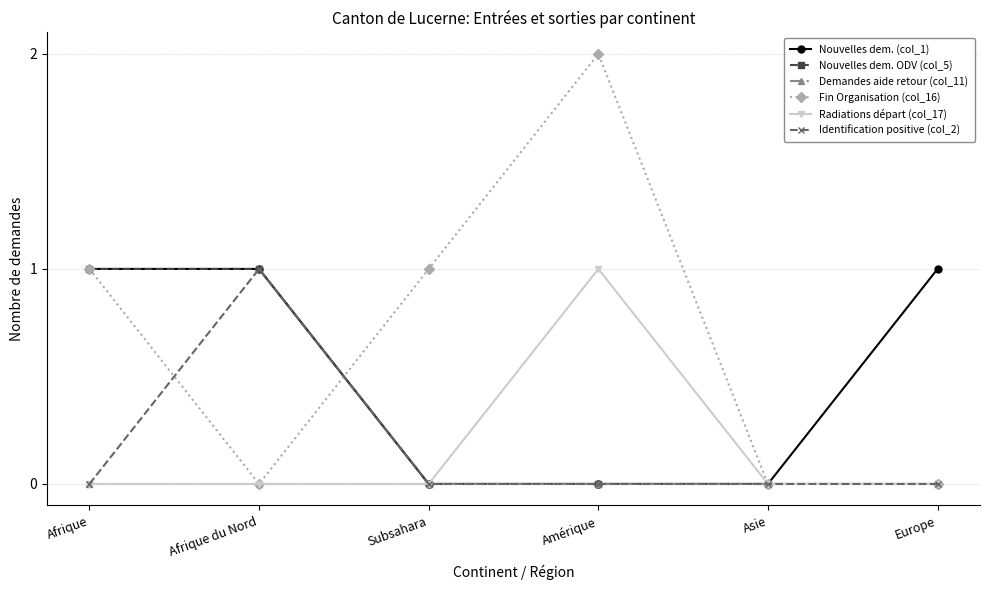

Which series has the widest spread of values?

Fin Organisation (col_16)